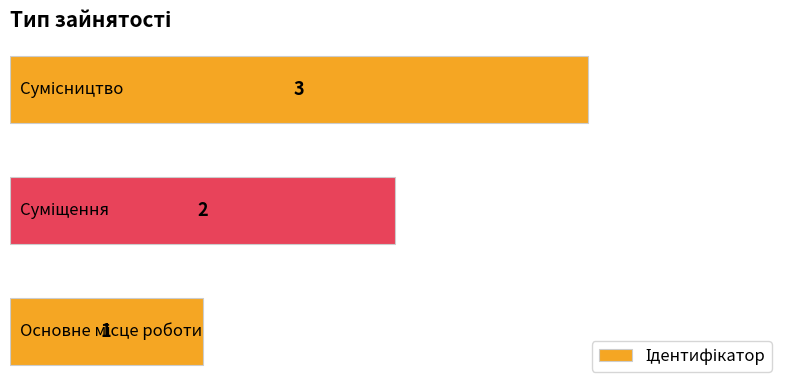

Count the values in the range 1 to 3.

3